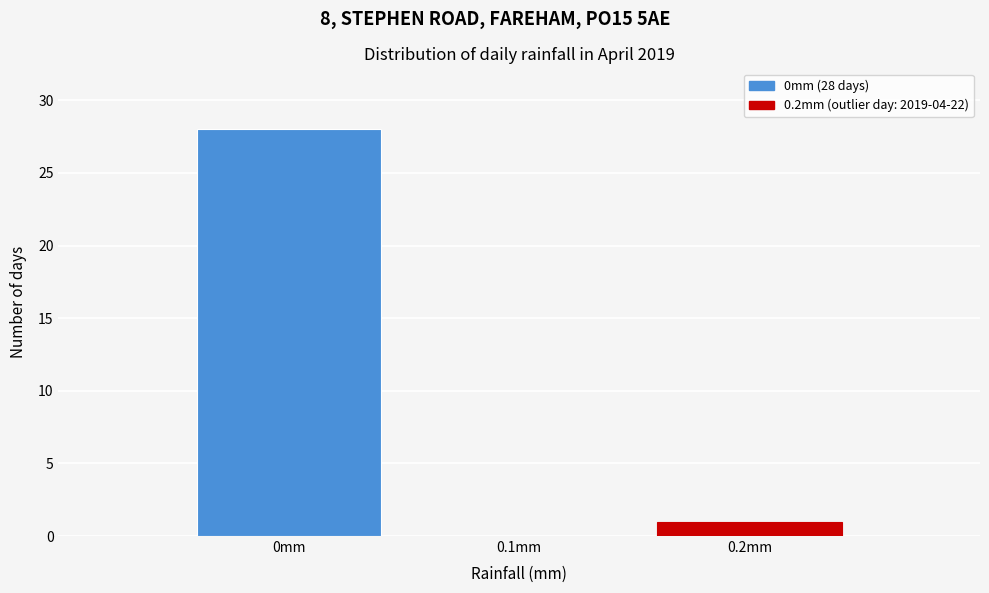

Over which range of the x-axis is the bar tallest?

-0.05 to 0.05